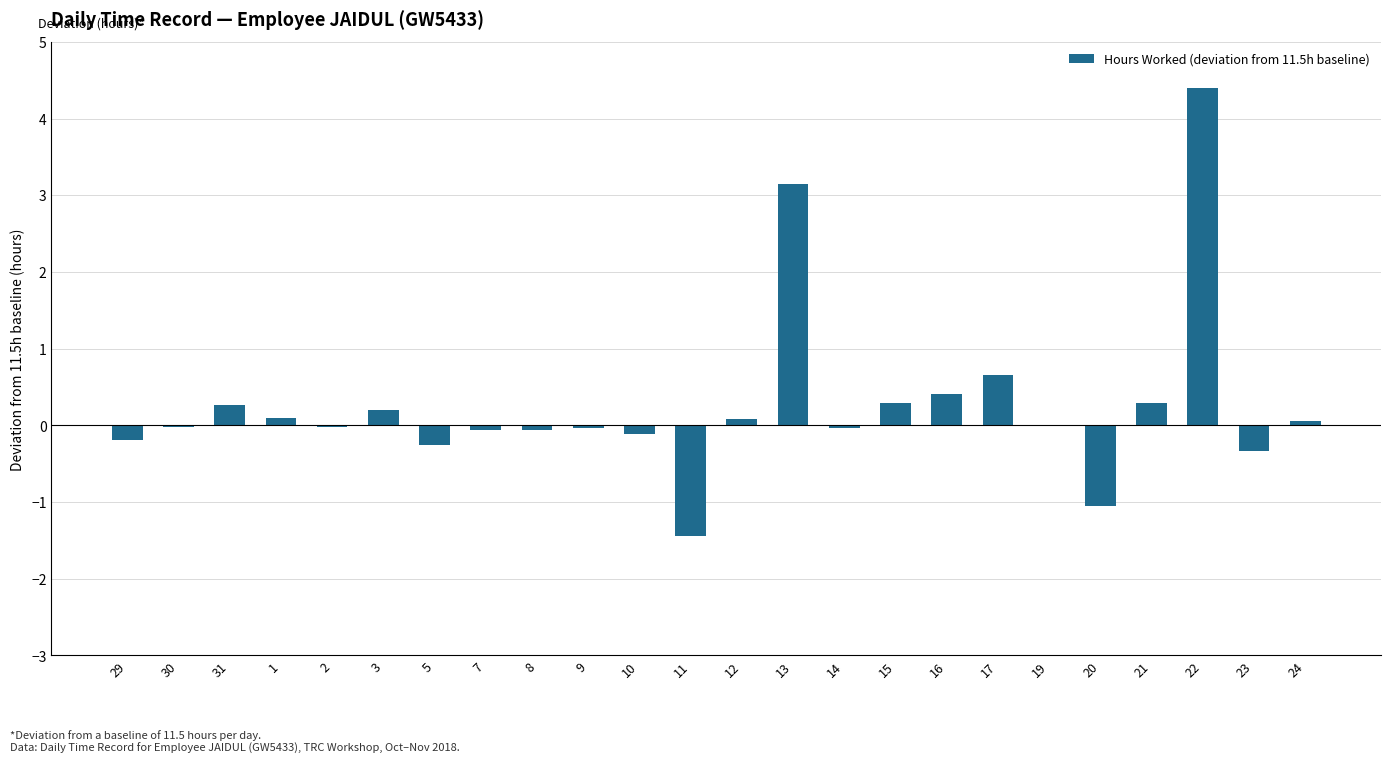

What is the maximum value shown in the chart?

4.4